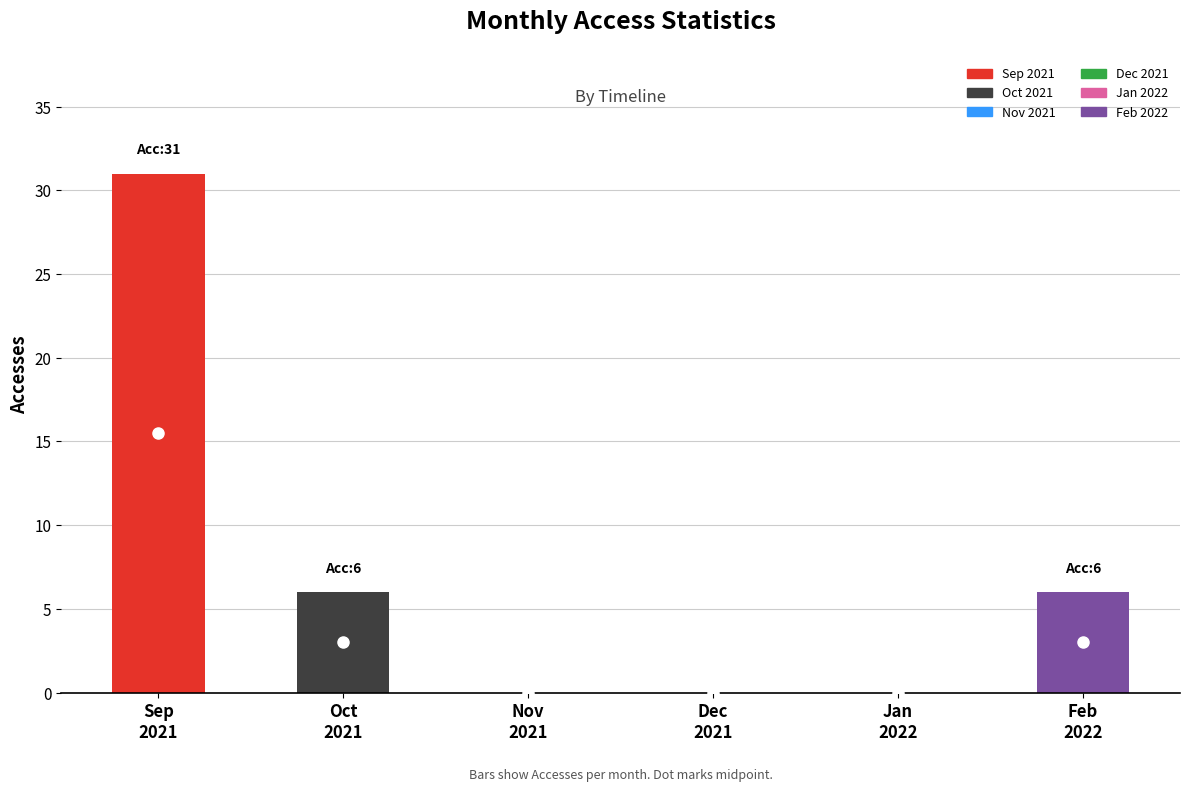

What is the average value?

7